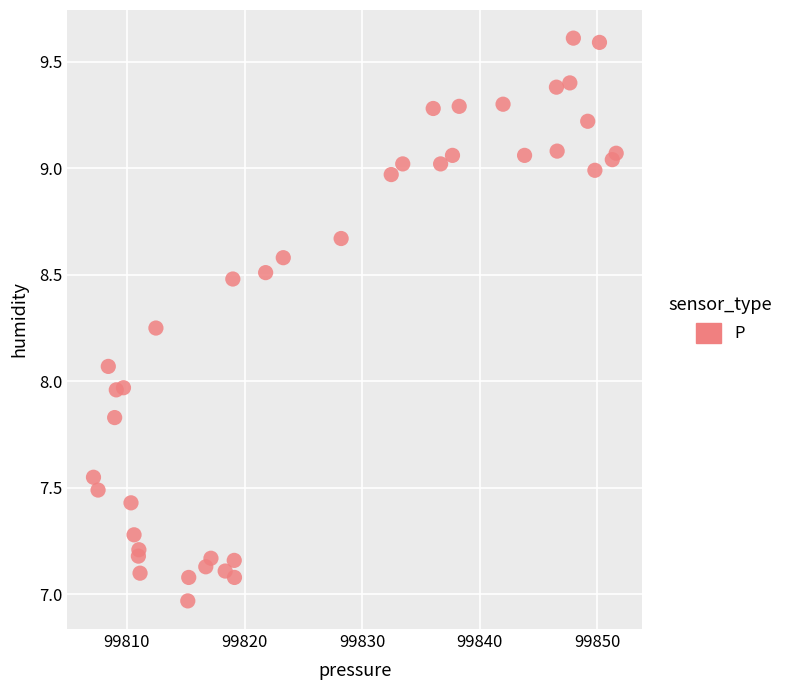

What is the range of X values (max minus min)?

44.5